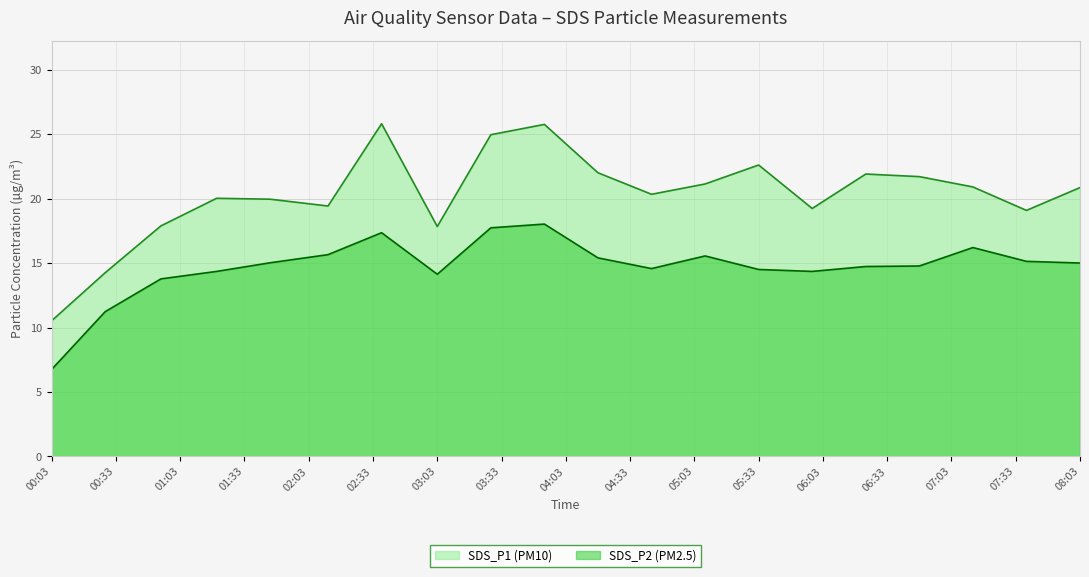

How many interior local peaks does the SDS_P1 series have?

5